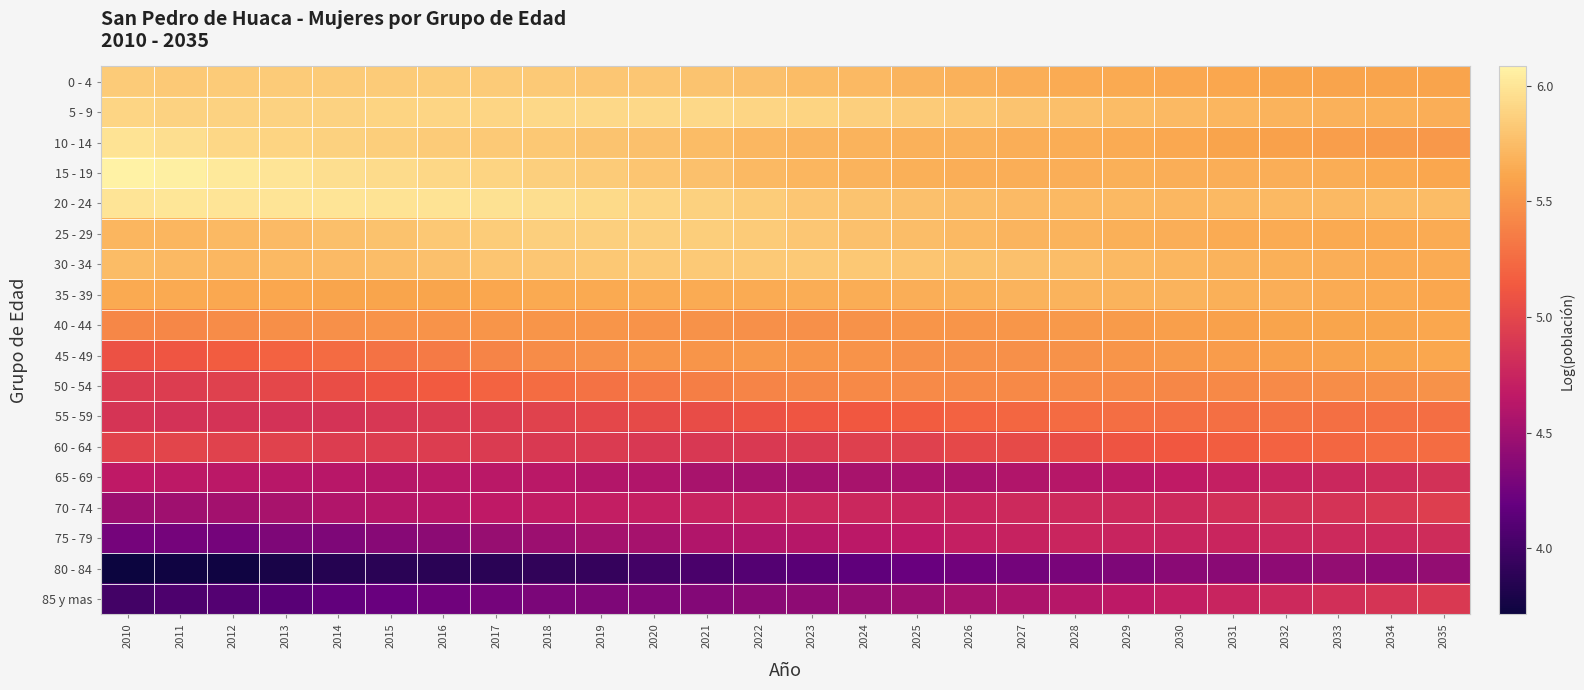

At which category does the chart reach its minimum across all series?

2010